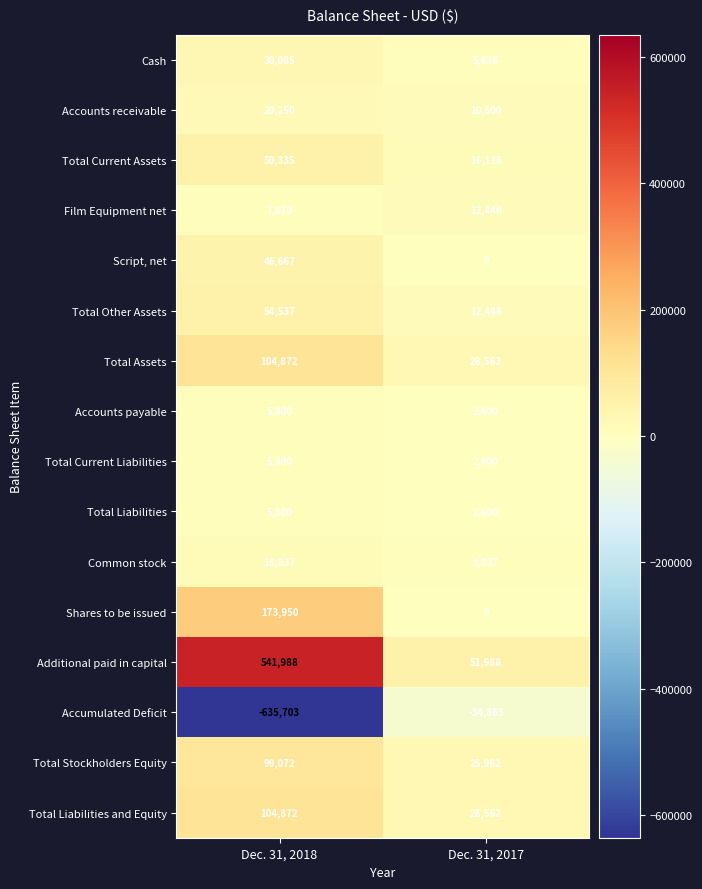

Which label corresponds to the largest value in the chart?

Dec. 31, 2018